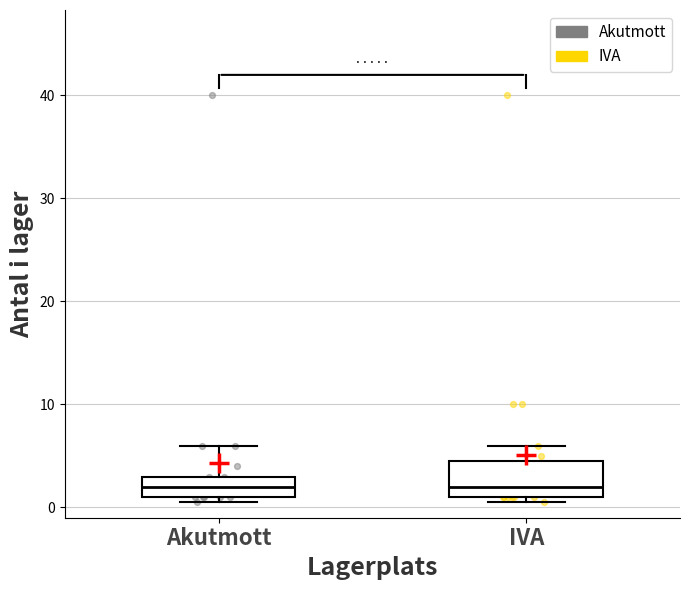

Where does the median line of the box for Akutmott sit on the y-axis? The values are not printed on the chart, so give them approximately, as read against the axis.

2